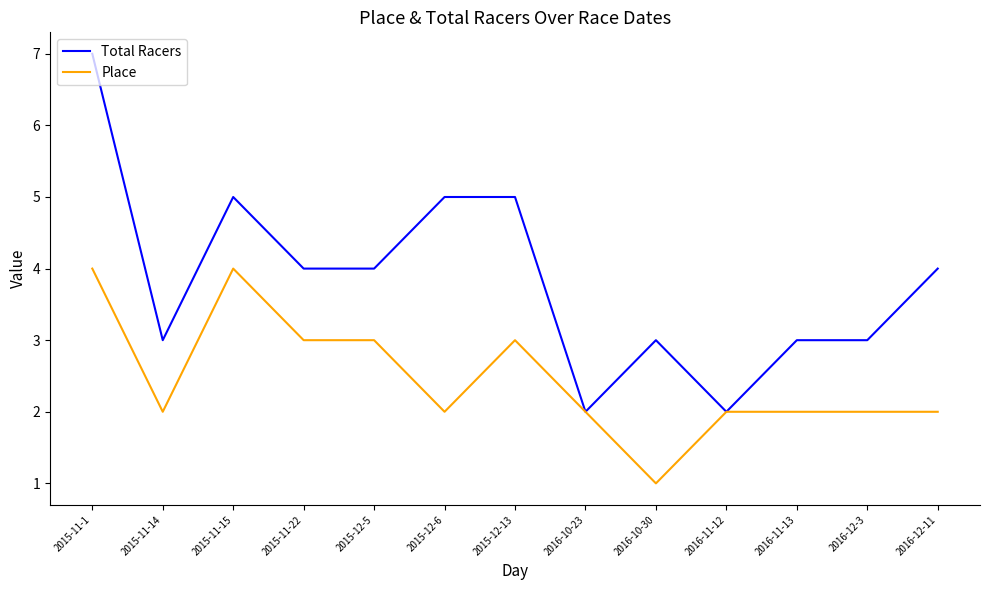

Which category has the highest value in the Total Racers series?

2015-11-1